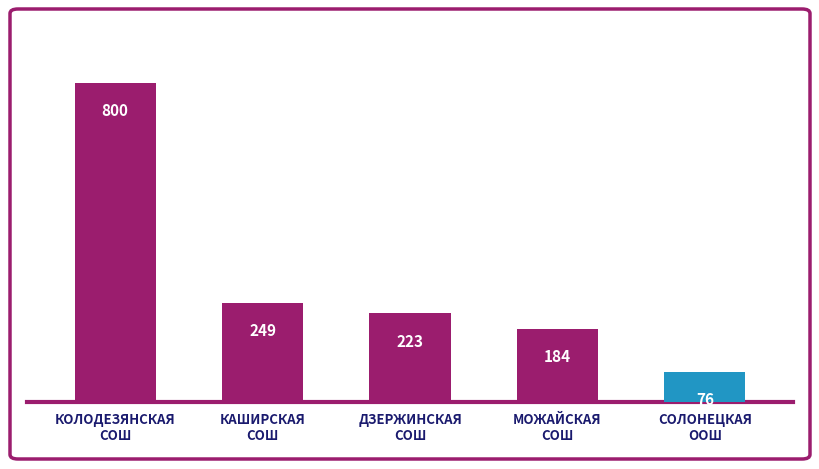

List the labels in order of value, largest first.

КОЛОДЕЗЯНСКАЯ
СОШ, КАШИРСКАЯ
СОШ, ДЗЕРЖИНСКАЯ
СОШ, МОЖАЙСКАЯ
СОШ, СОЛОНЕЦКАЯ
ООШ